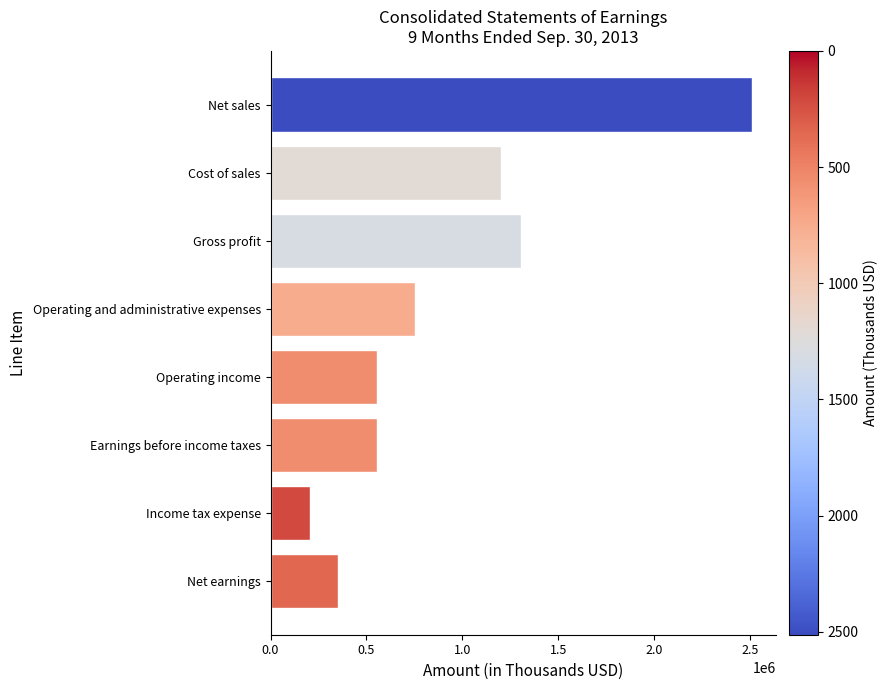

What is the sum of all values?

7445644